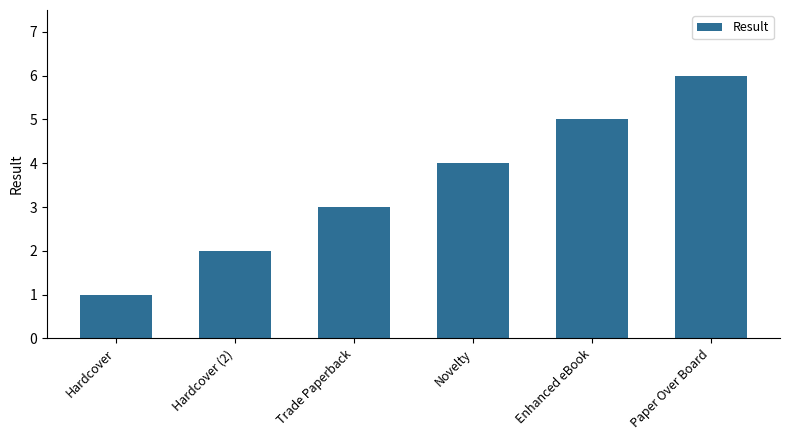

Count the number of categories in the chart.

6